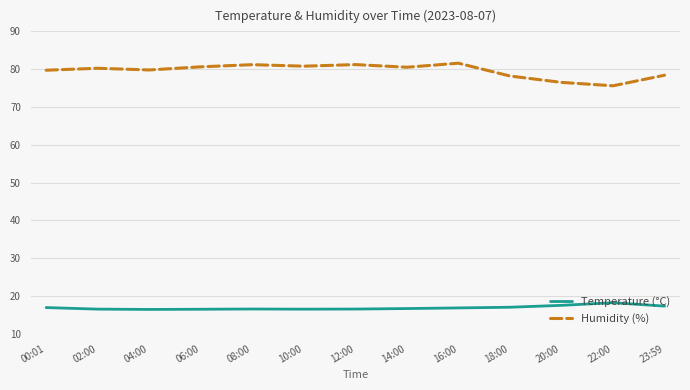

The value of Temperature (°C) at 16:00 is 16.8. True or false?

True